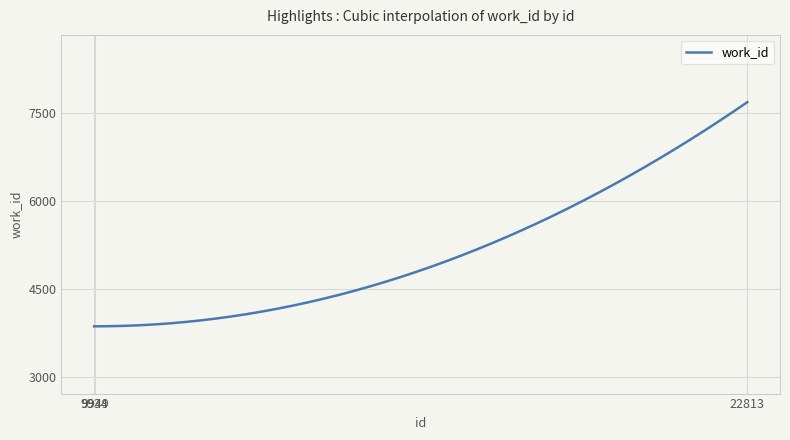

What is the average value?

5140.7